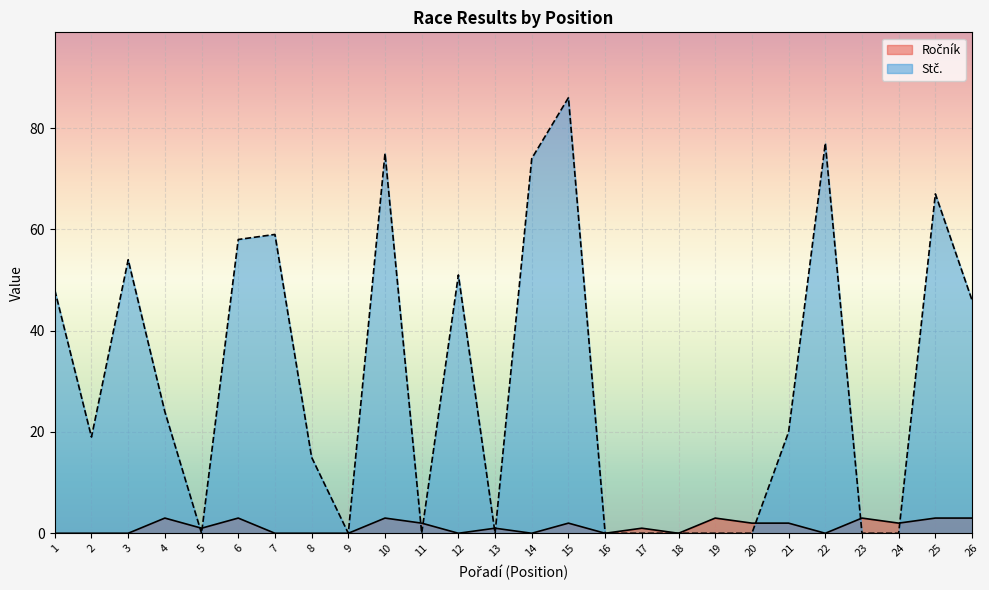

How many times do Stč. and Ročník cross each other?

9